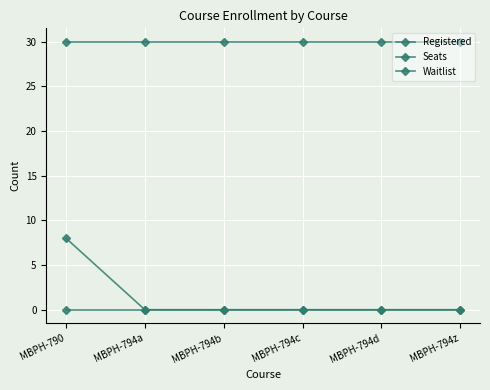

How many lines are shown in the chart?

3